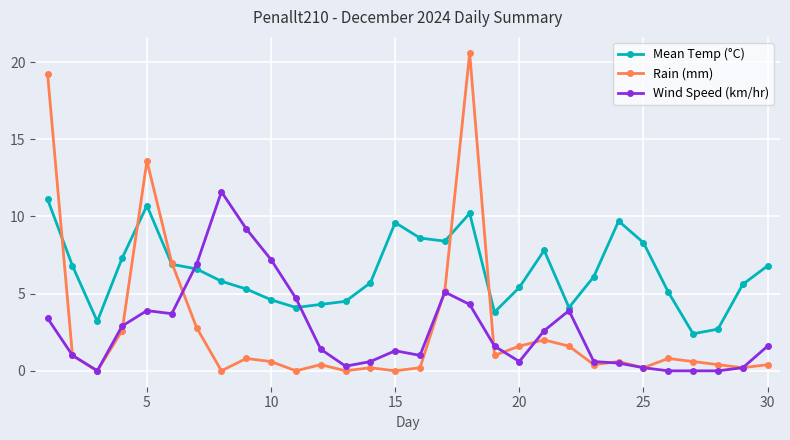

What are all the series names shown in the legend?

Mean Temp (°C), Rain (mm), Wind Speed (km/hr)